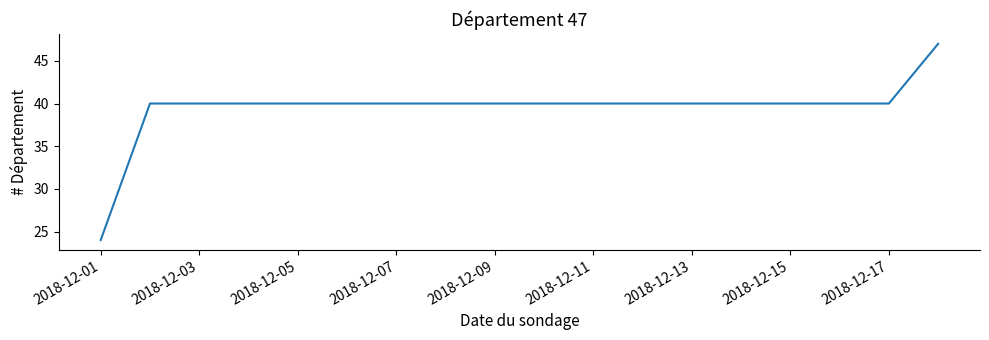

How many lines are shown in the chart?

1